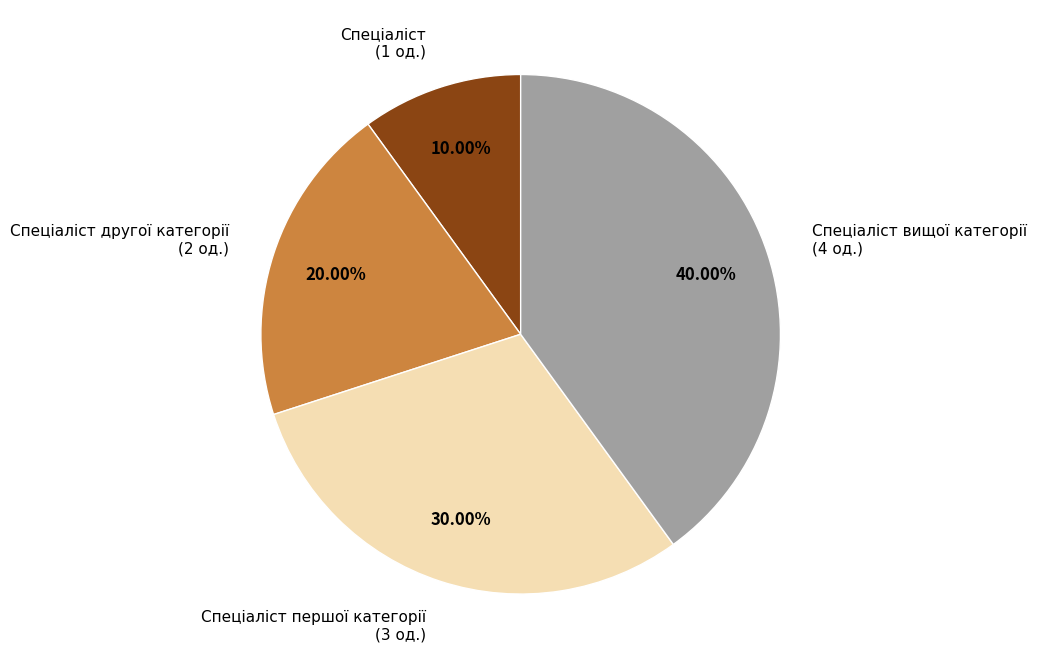

Rank the categories by value from lowest to highest.

Спеціаліст (1 од.), Спеціаліст другої категорії (2 од.), Спеціаліст першої категорії (3 од.), Спеціаліст вищої категорії (4 од.)